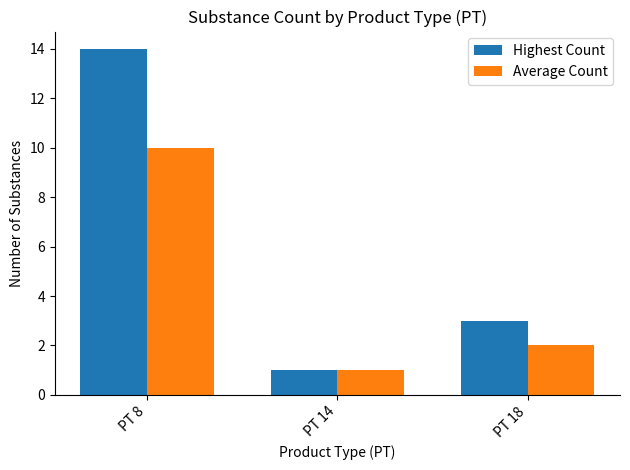

What is the difference between the second highest and minimum values in the Highest Count series?

2